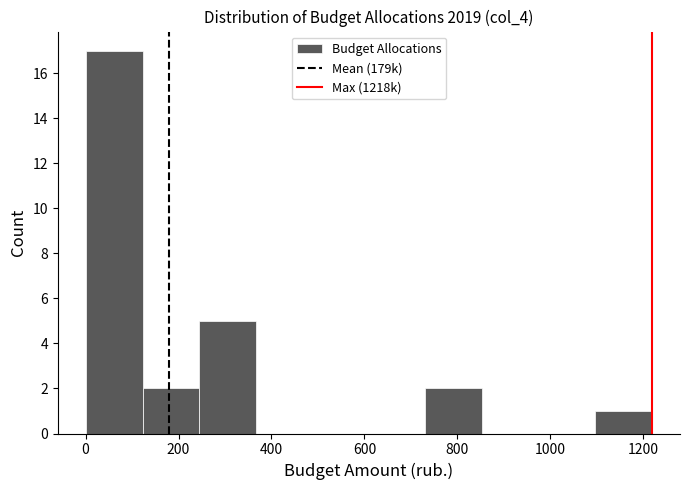

What is the height of the bar covering 120 to 240 on the x-axis? Neither the bar edges nor the heights are printed on the chart, so give them approximately, as read against the axes.

2